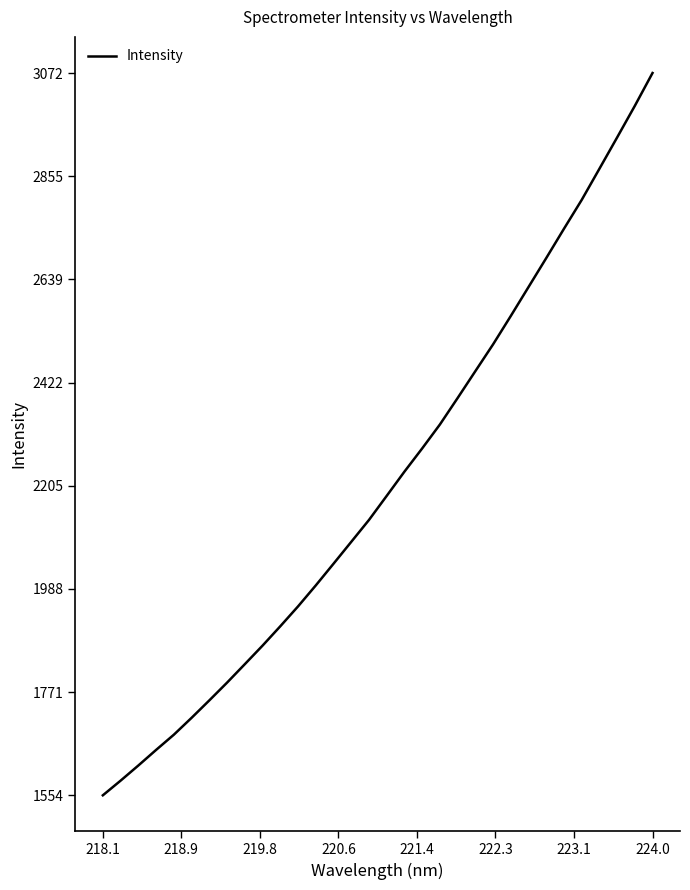

What is the maximum value shown in the chart?

3072.4